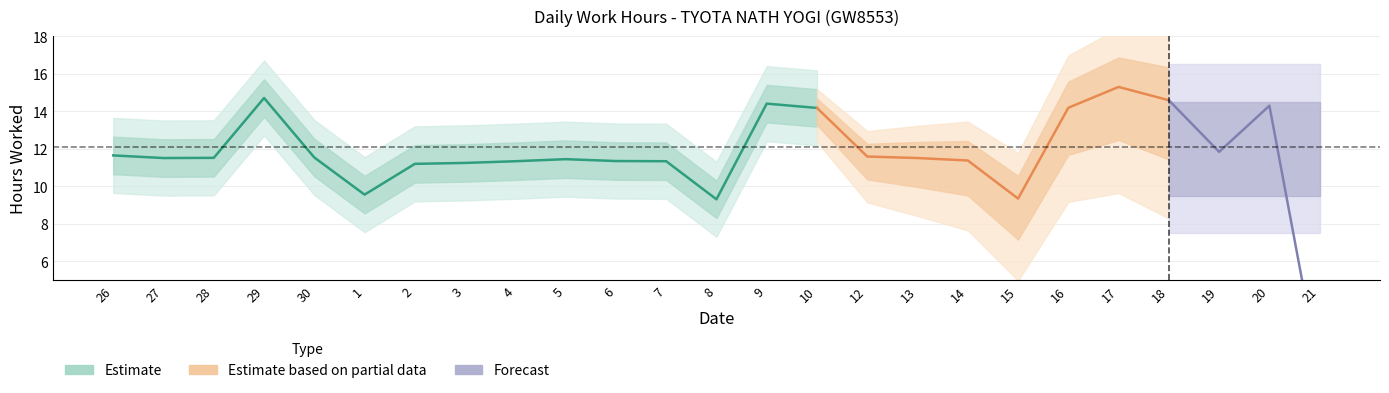

List the labels in order of value, smallest first.

21, 8, 15, 1, 2, 3, 4, 7, 6, 14, 5, 27, 13, 28, 30, 12, 26, 19, 10, 16, 20, 9, 18, 29, 17